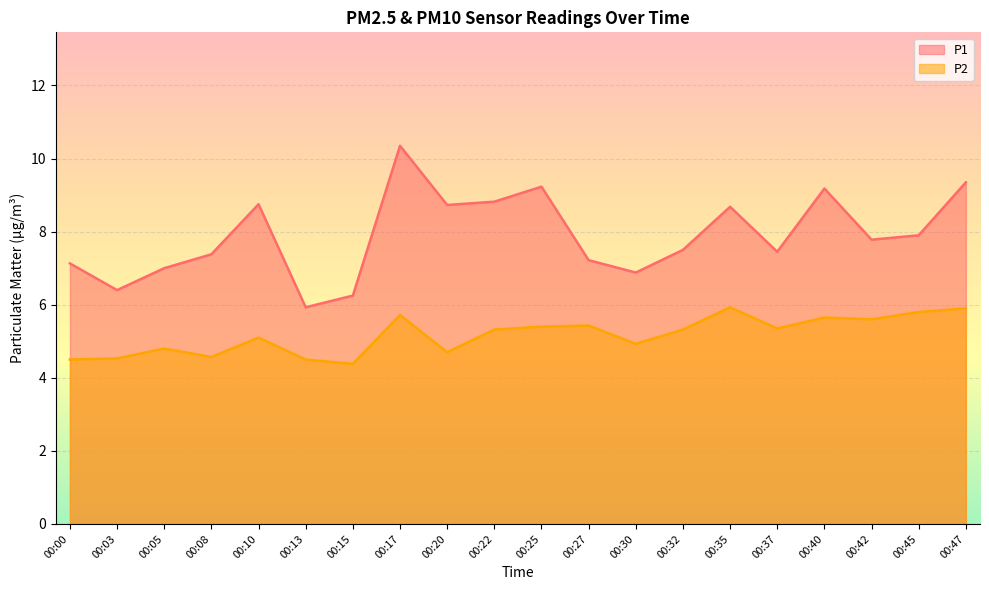

Rank the series at 00:13 from lowest to highest value.

P2, P1